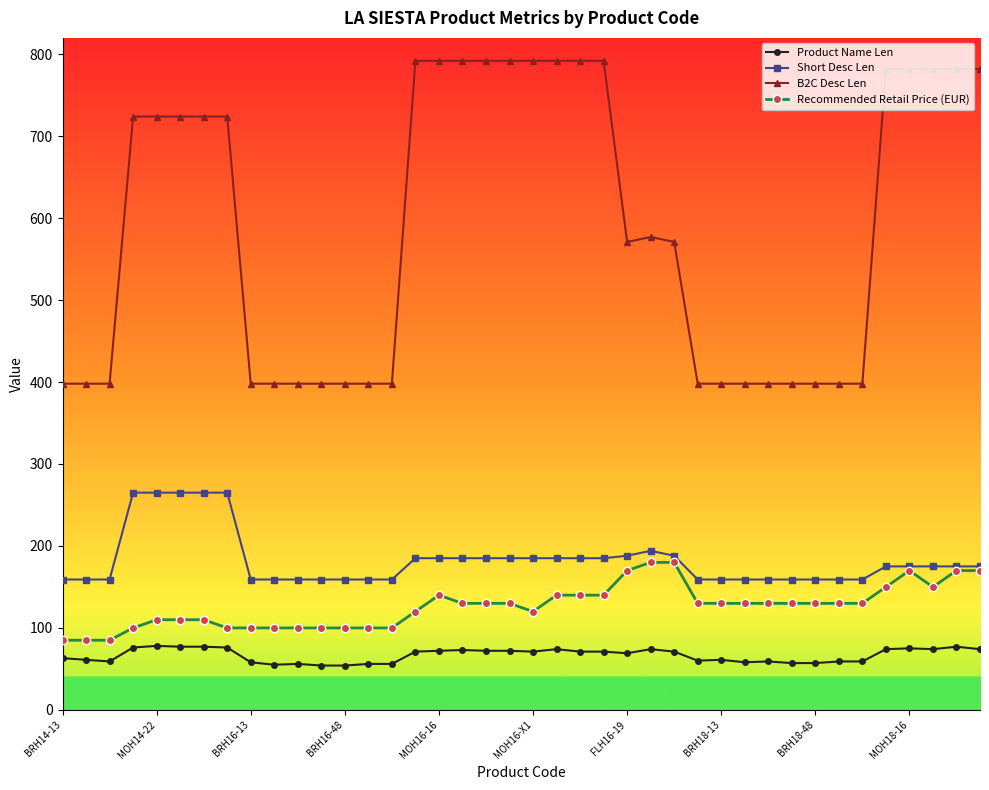

Which series has the widest spread of values?

B2C Desc Len